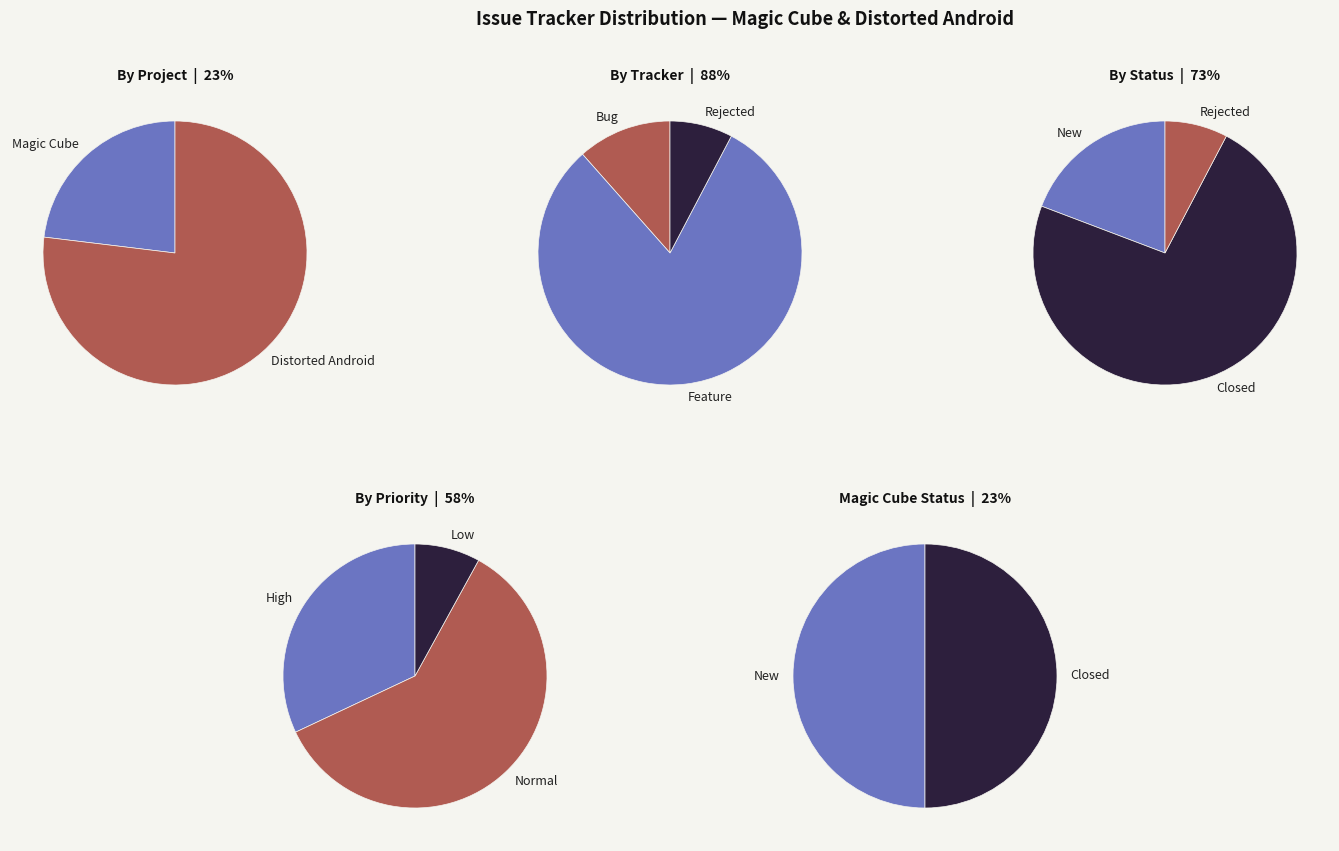

Which slice is the largest?

Distorted Android